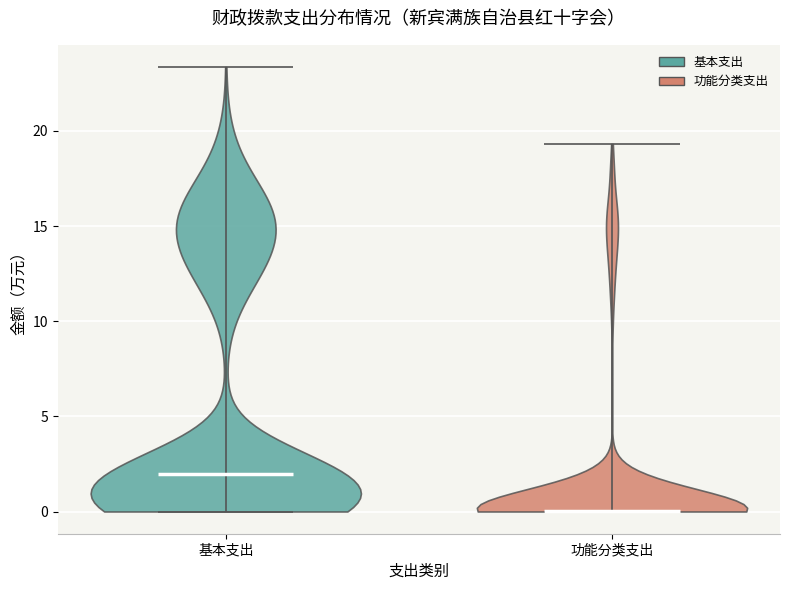

What is the lowest point the violin for 功能分类支出 reaches on the y-axis? The values are not printed on the chart, so give them approximately, as read against the axis.

0.0